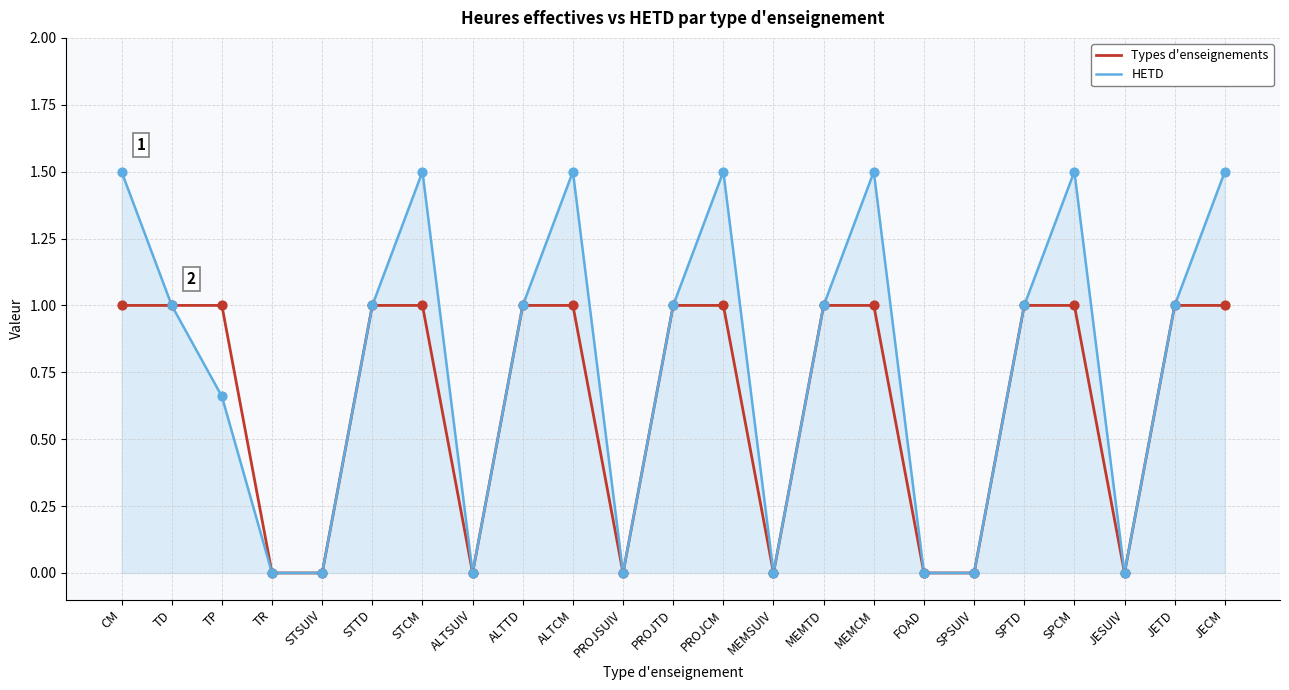

Which series has the largest total across all categories?

HETD